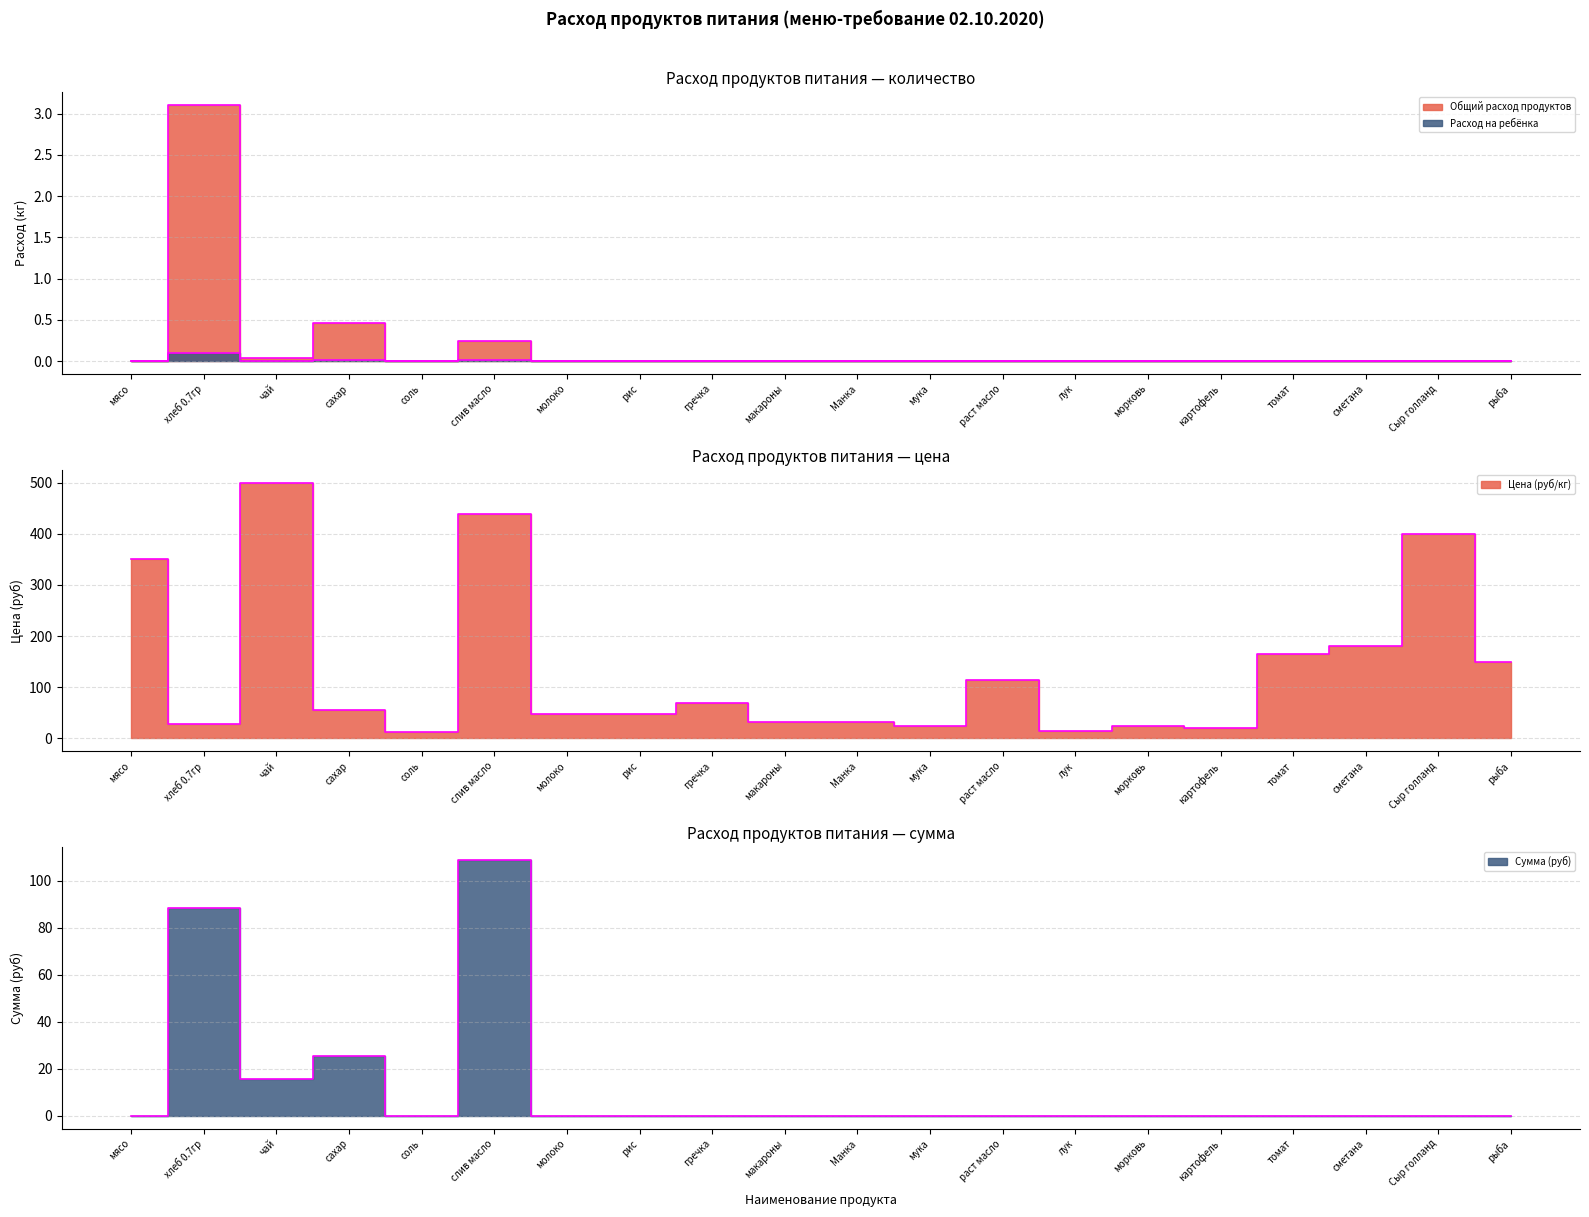

Does the chart have visible grid lines?

Yes